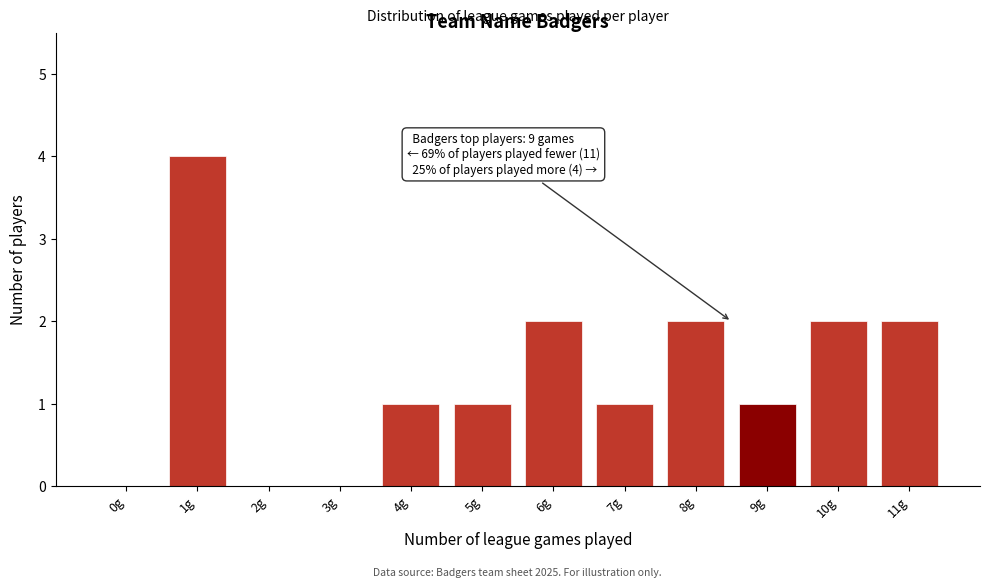

Reading left to right, transcribe all the data shown in this chart.

0g=0	1g=4	2g=0	3g=0	4g=1	5g=1	6g=2	7g=1	8g=2	9g=1	10g=2	11g=2